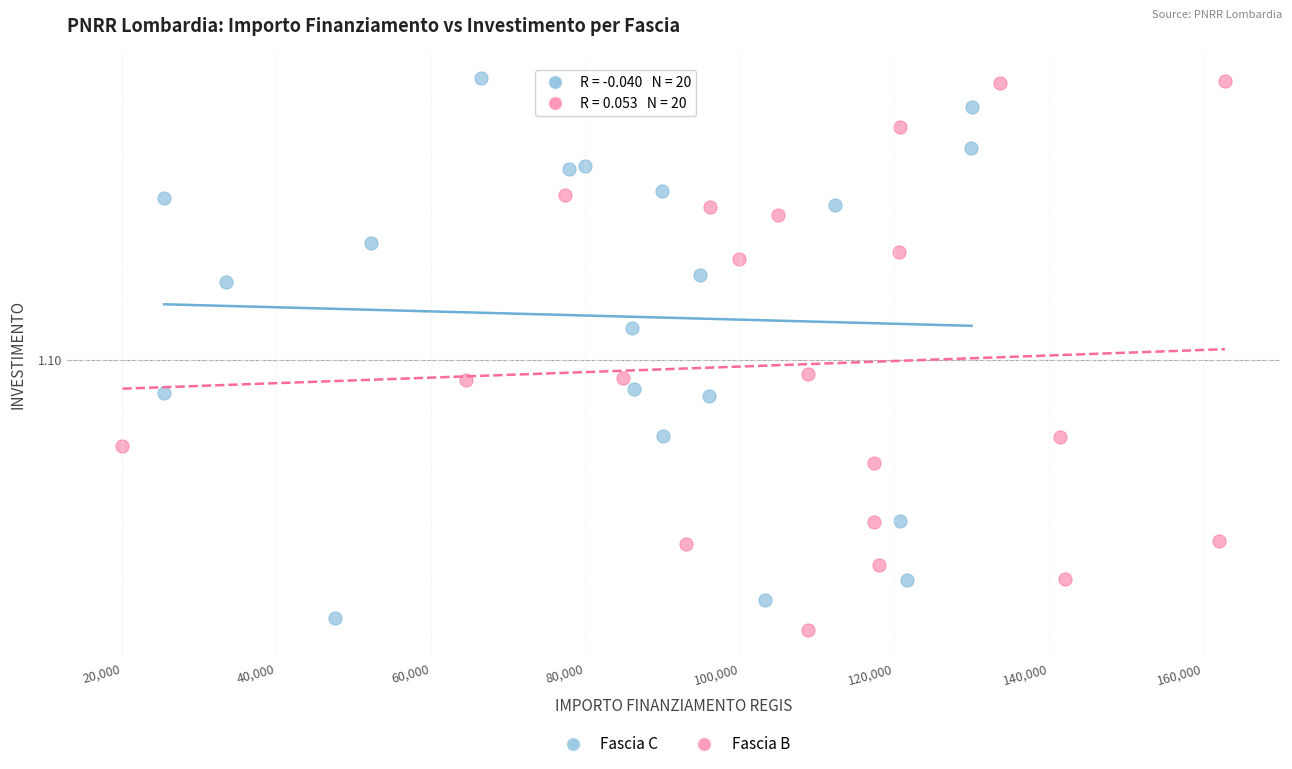

Which series reaches the minimum Y coordinate?

Fascia B